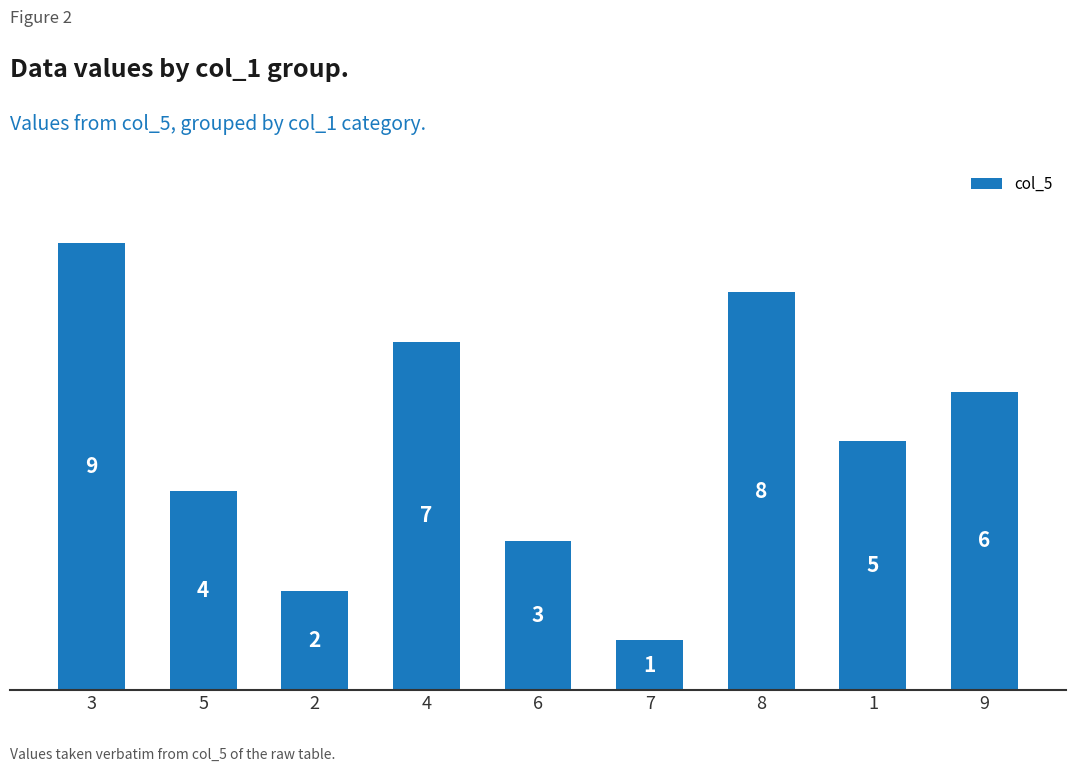

What is the label of the 2nd bar from the right?

1